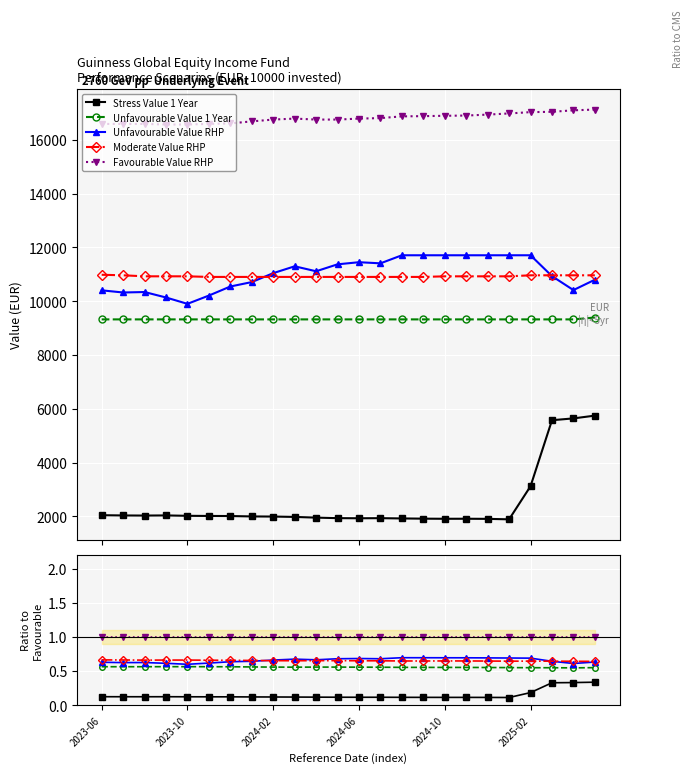

How many lines are shown in the chart?

5